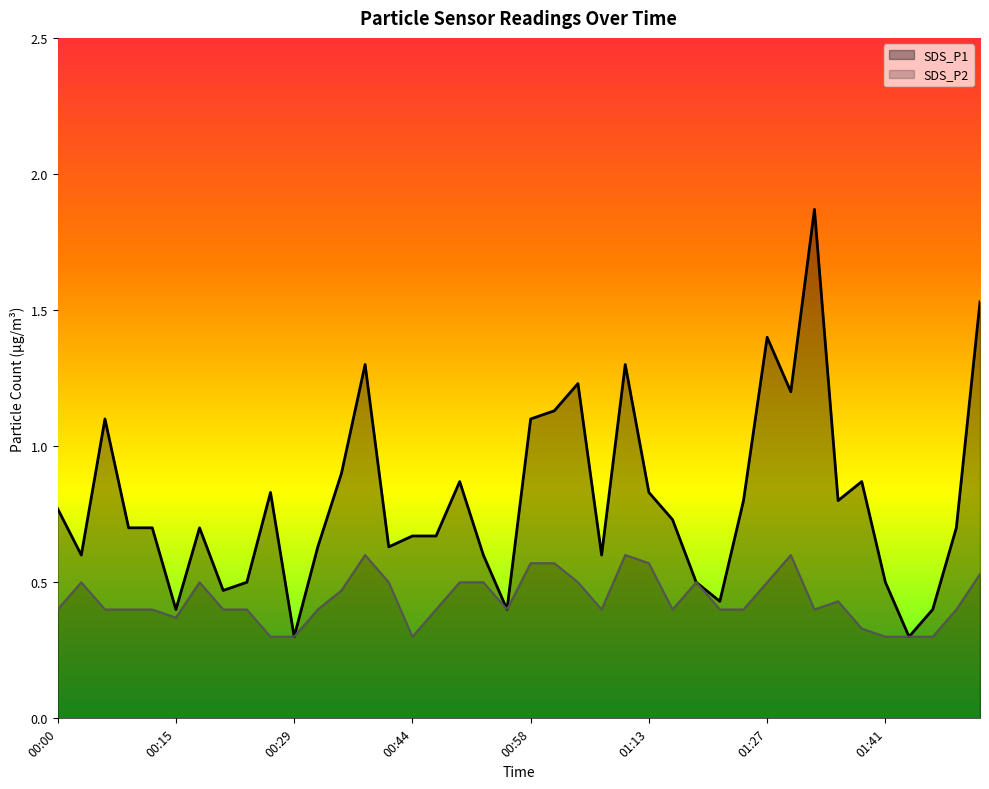

At which label does SDS_P1 reach its minimum?

00:29